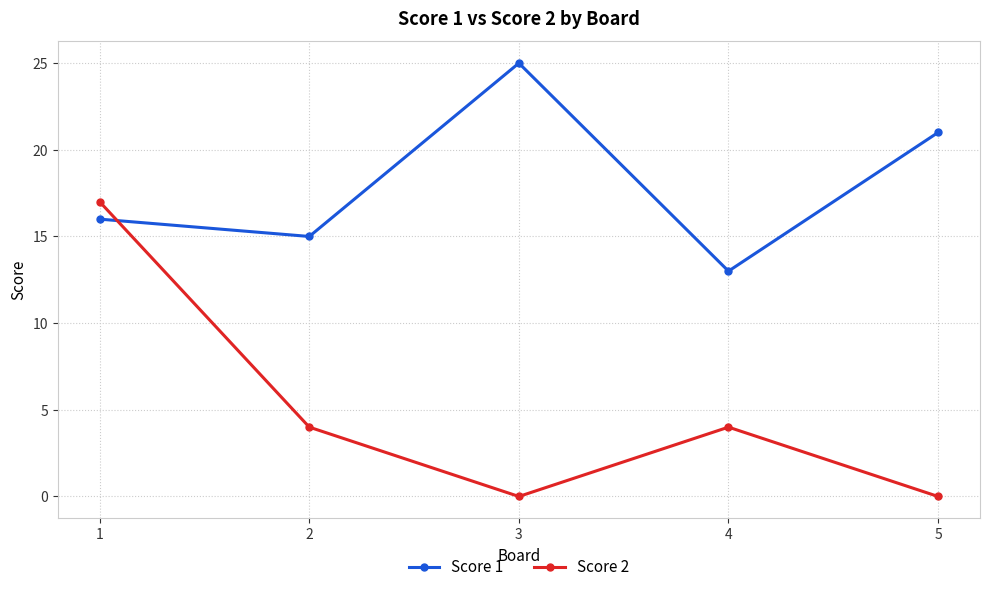

Reading left to right, transcribe all the data shown in this chart.

Score 1: 16	15	25	13	21
Score 2: 17	4	0	4	0